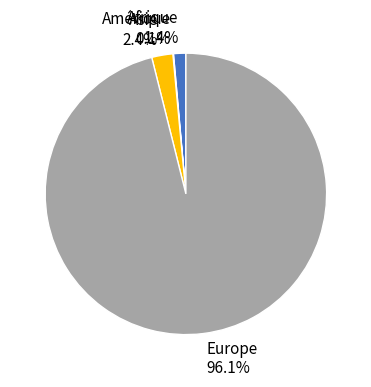

Between Europe and Afrique, which is larger?

Europe